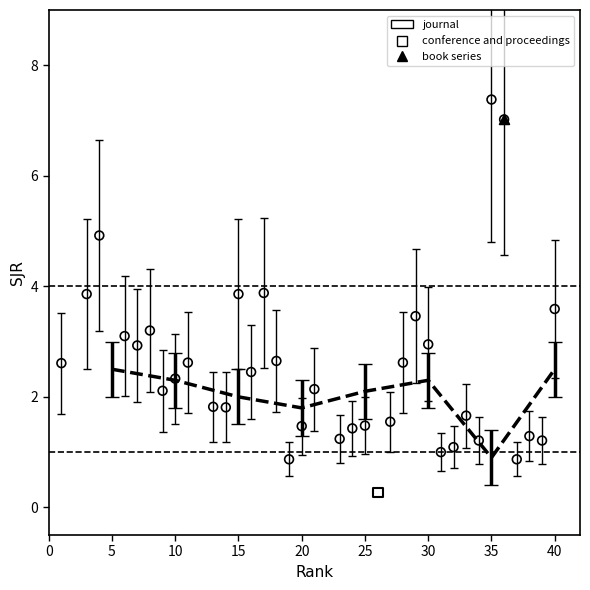

What are all the series names shown in the legend?

journal, conference and proceedings, book series